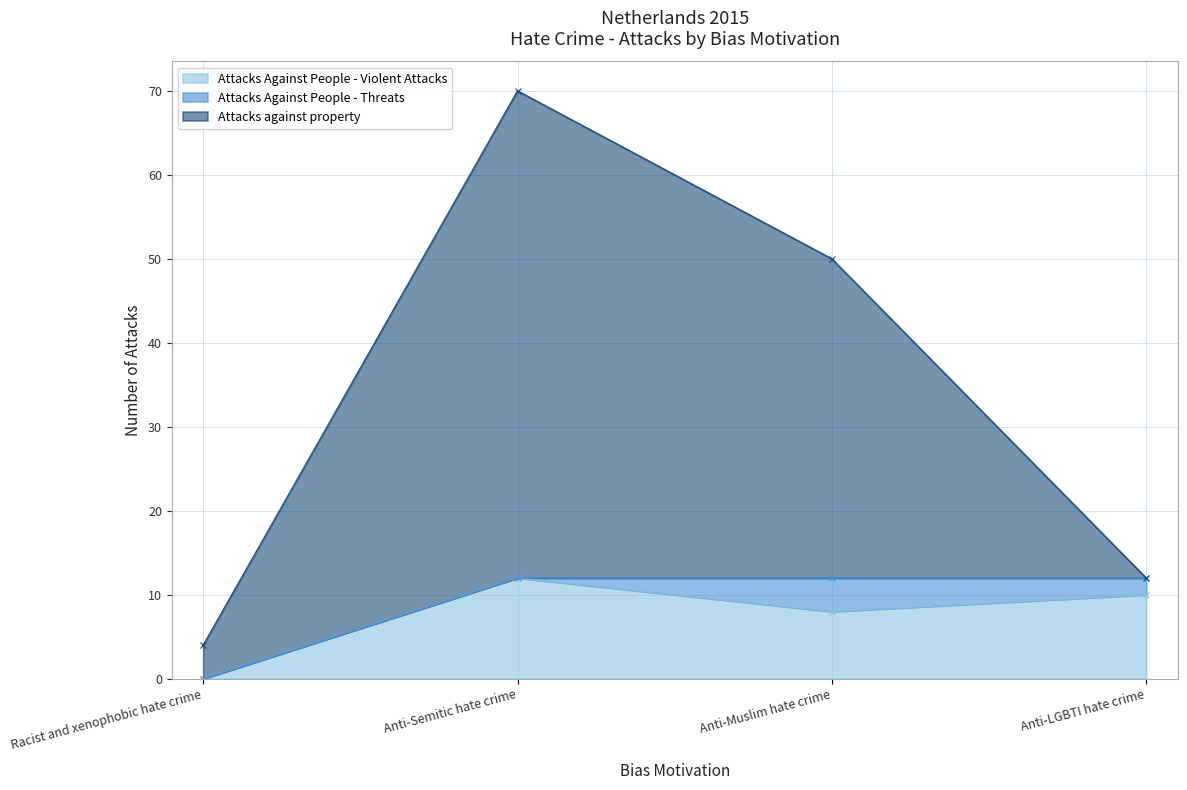

Between Anti-Semitic hate crime and Anti-Muslim hate crime, which is larger?

Anti-Semitic hate crime